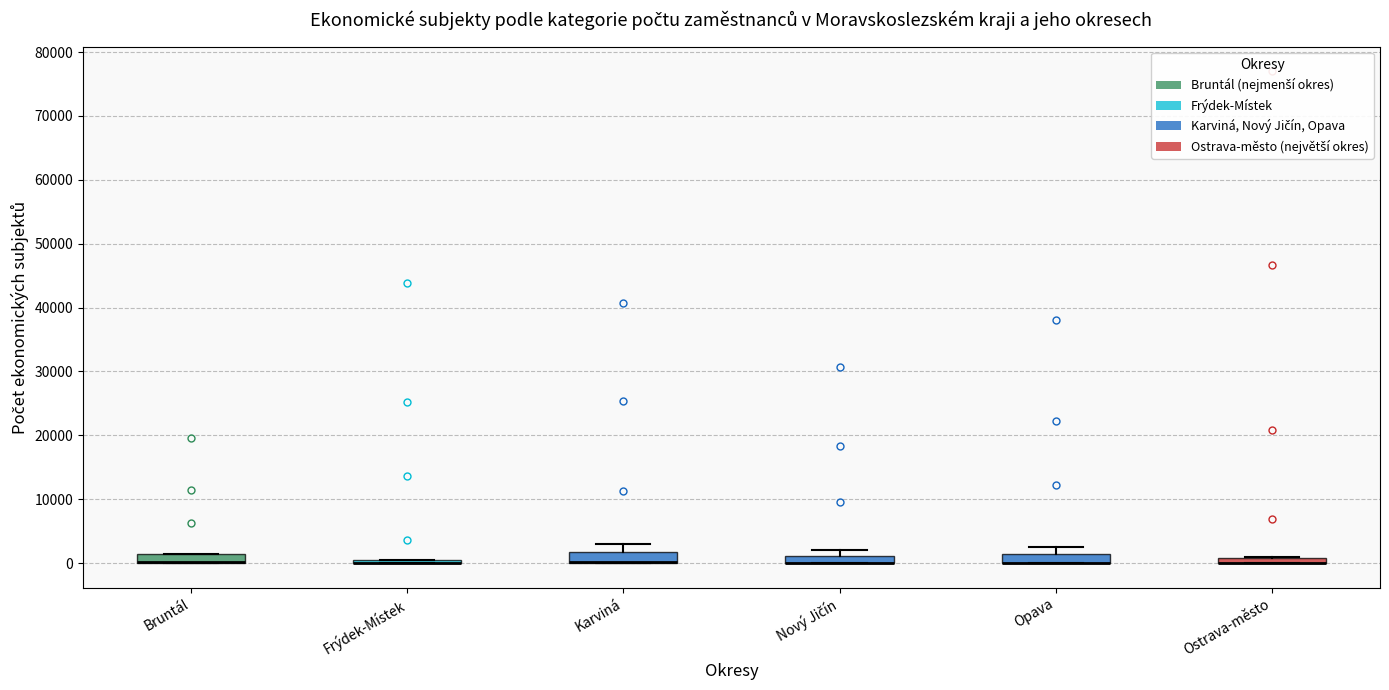

Where is the lower edge of the box for Opava on the y-axis? The values are not printed on the chart, so give them approximately, as read against the axis.

0